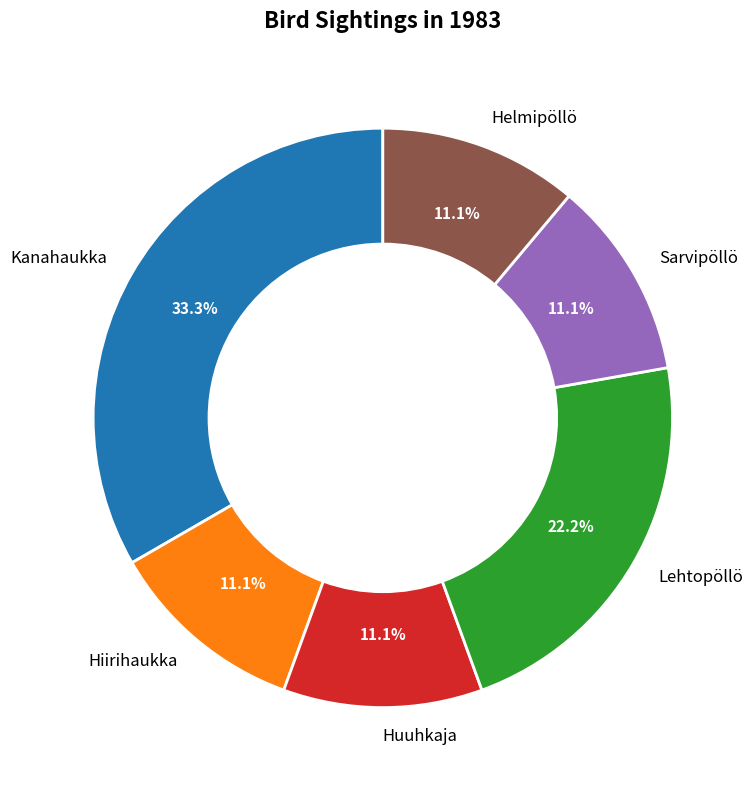

True or false: Lehtopöllö accounts for 22% of the total.

True